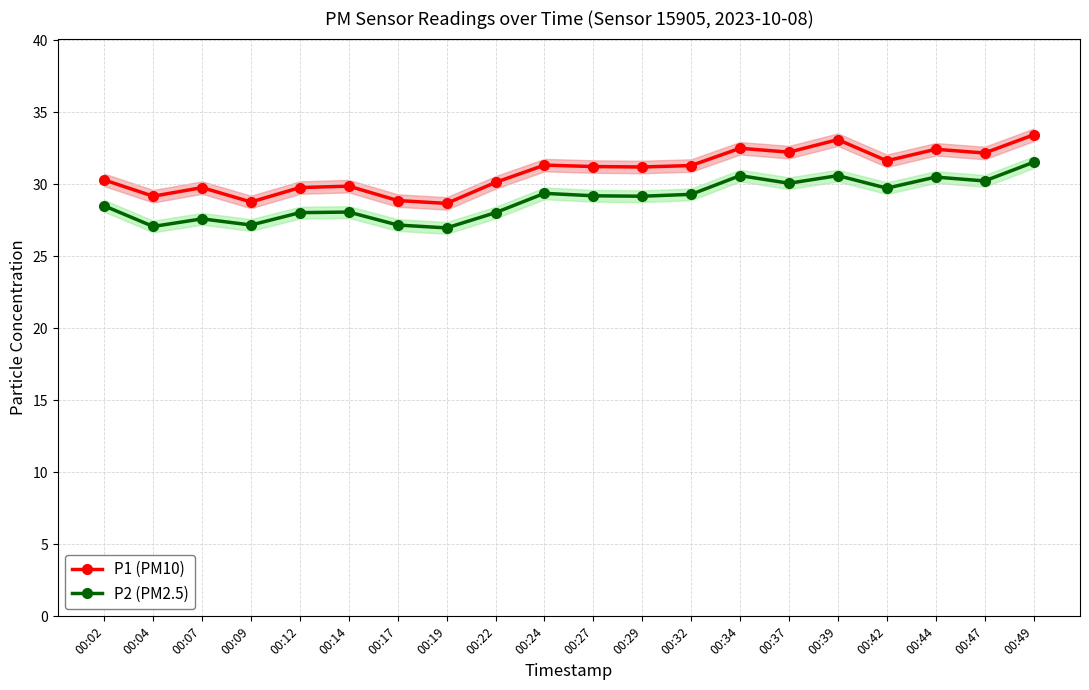

List the series in order of their overall mean, lowest first.

P2 (PM2.5), P1 (PM10)